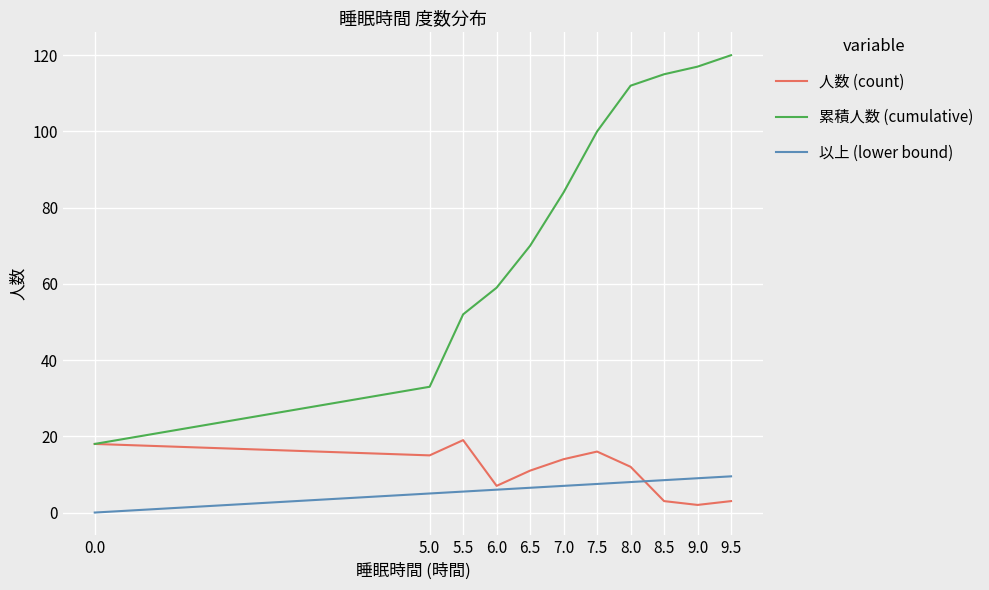

Which series has the largest total across all categories?

累積人数 (cumulative)